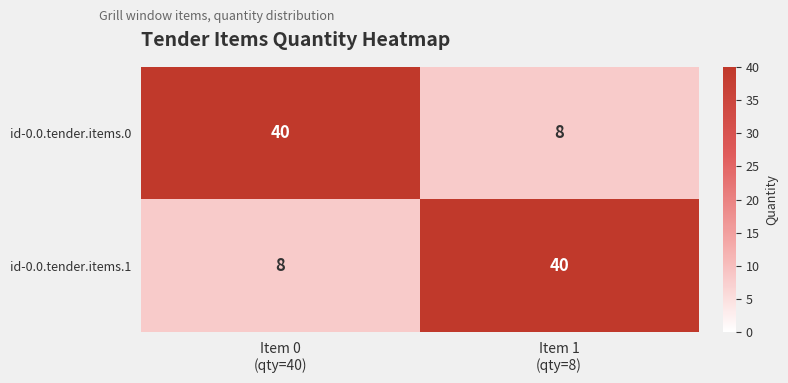

What is the highest value of the id-0.0.tender.items.1 series?

40